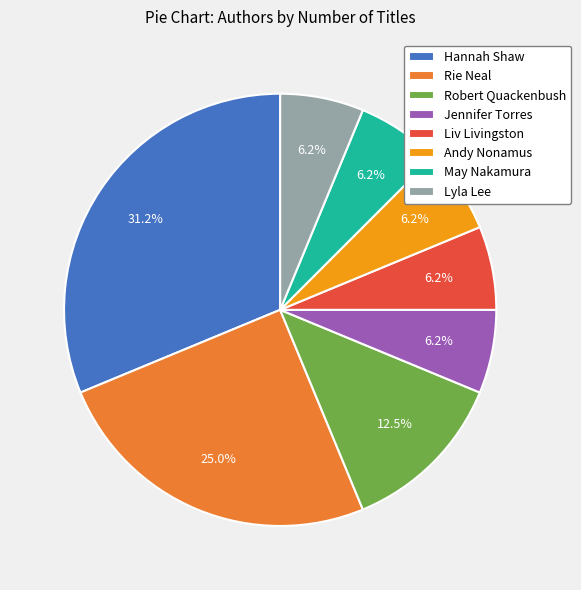

How much of the chart is everything except Robert Quackenbush?

87.5%